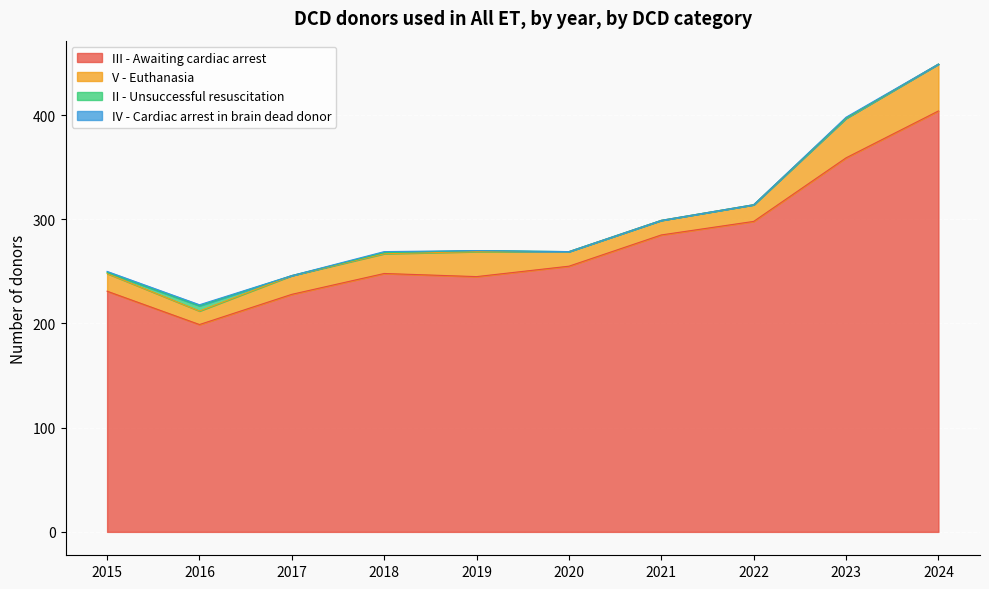

The V - Euthanasia series shows 5 at 2017. True or false?

False